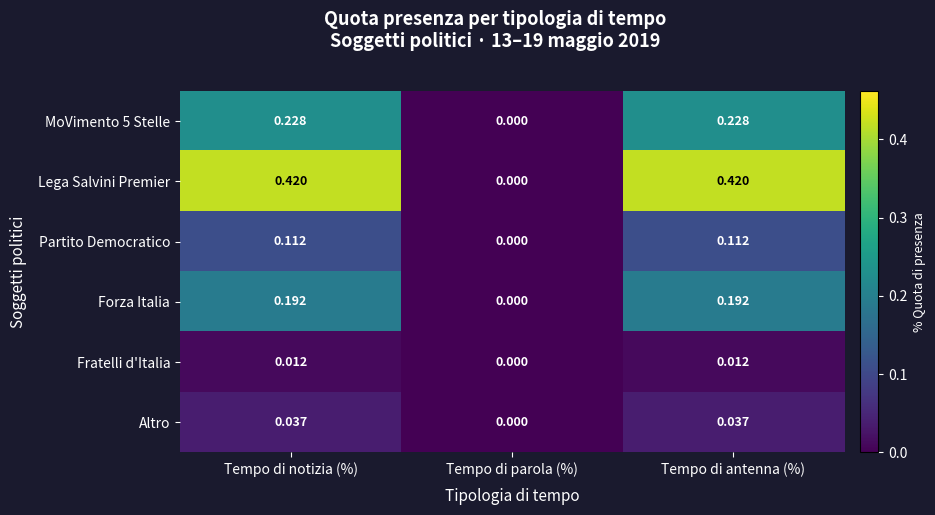

Which series has the largest total across all categories?

Lega Salvini Premier